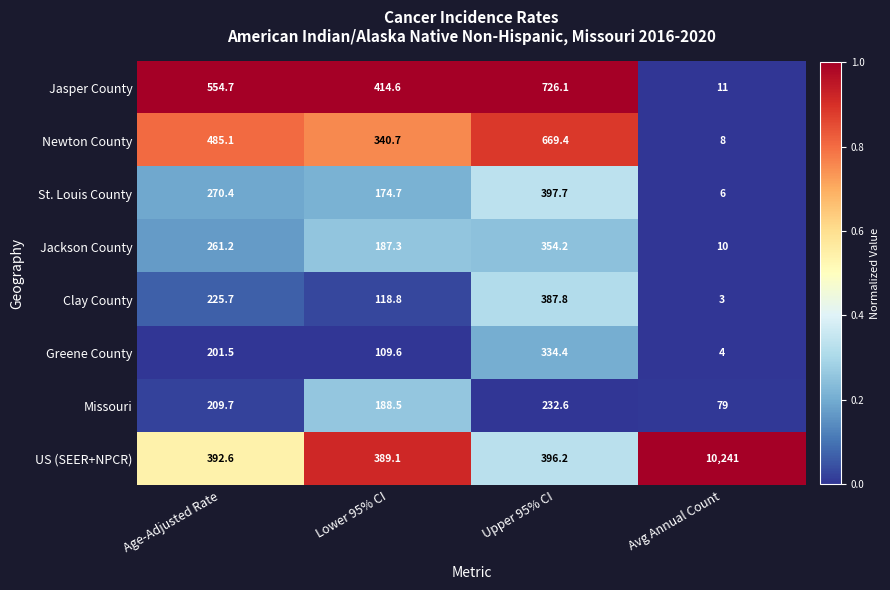

The Jasper County series shows 11.0 at Avg Annual Count. True or false?

True